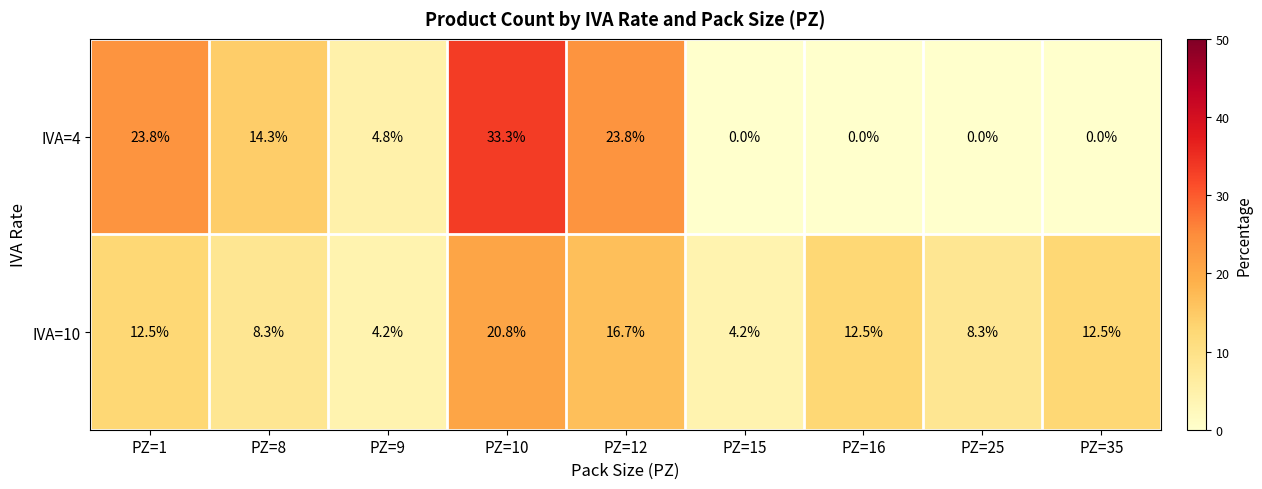

What is the average value of the IVA=4 series?

11.1